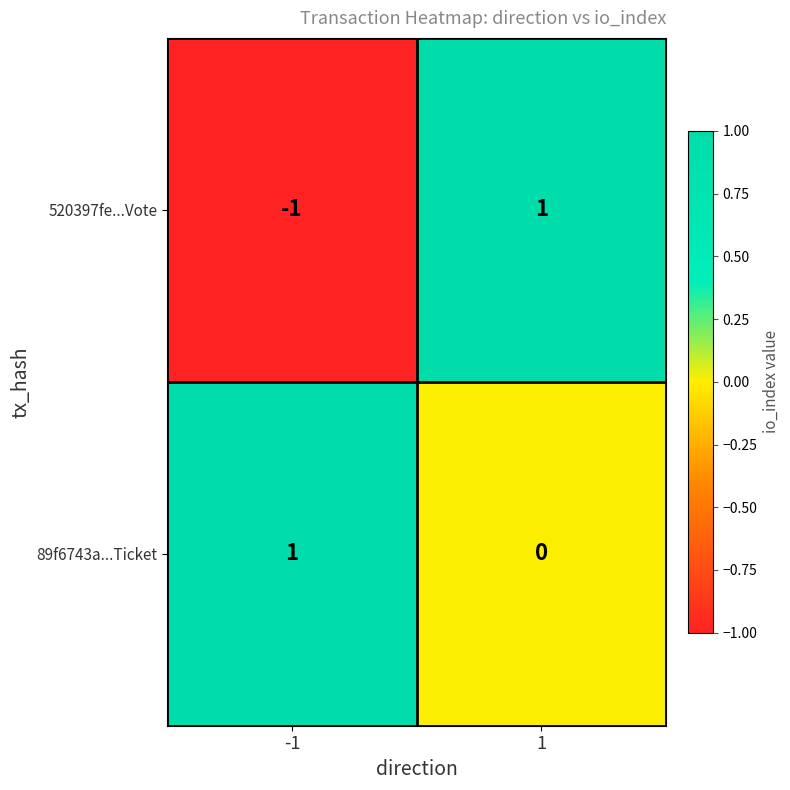

Which series changed the most between -1 and 1?

520397fe...Vote